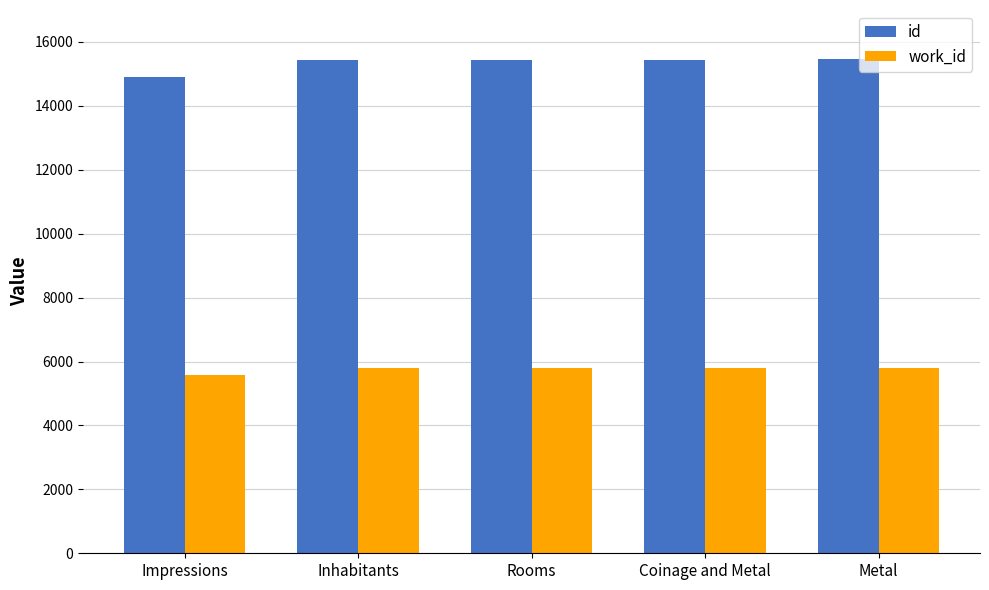

Which series has the largest total across all categories?

id